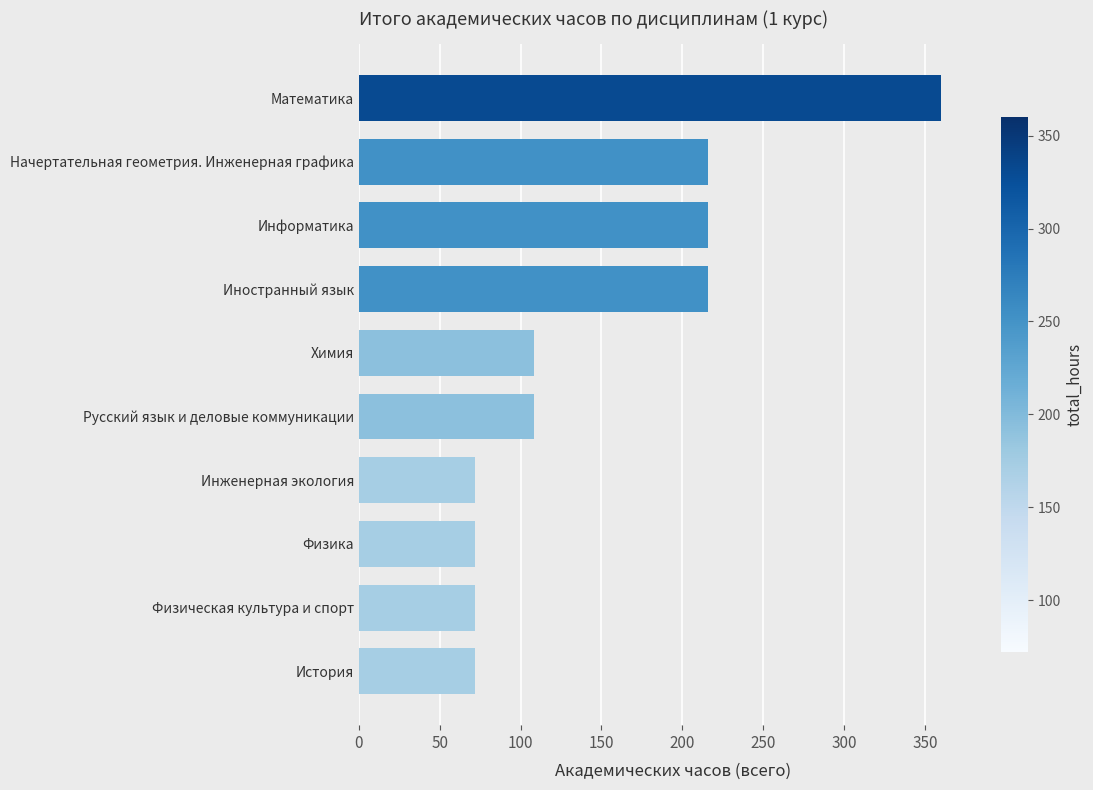

Read the value at Начертательная геометрия. Инженерная графика.

216